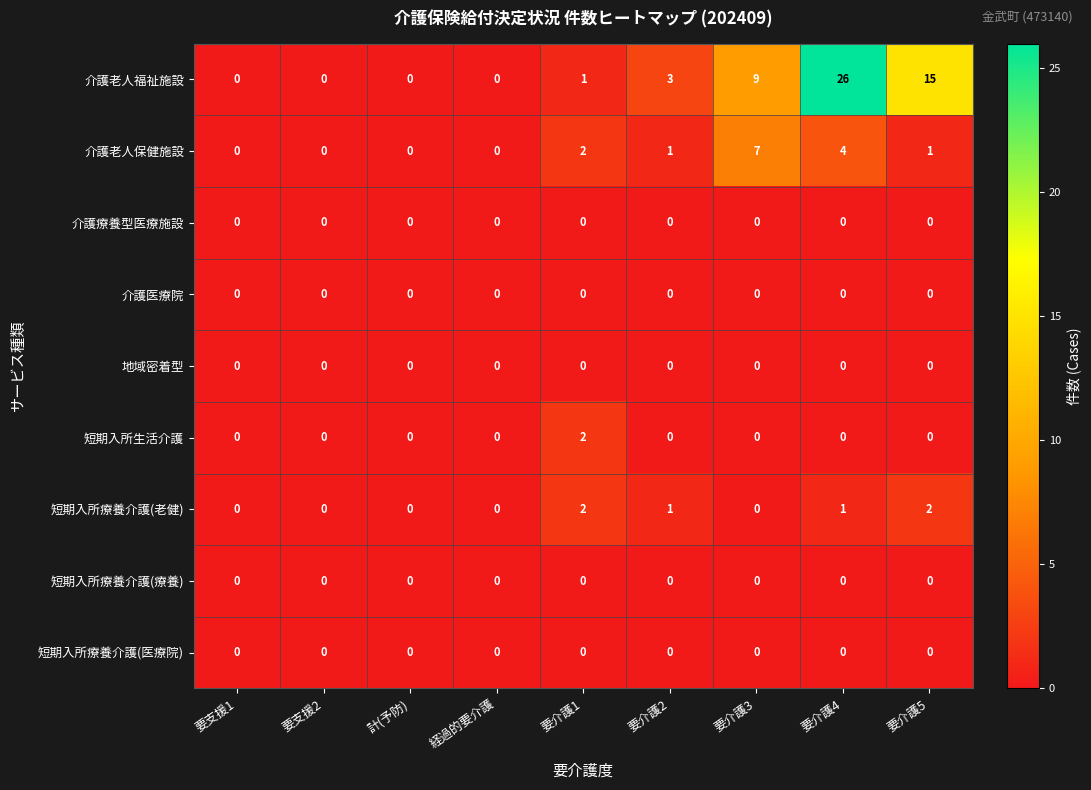

Count the 短期入所療養介護(老健) values in the range 0 to 1.

7